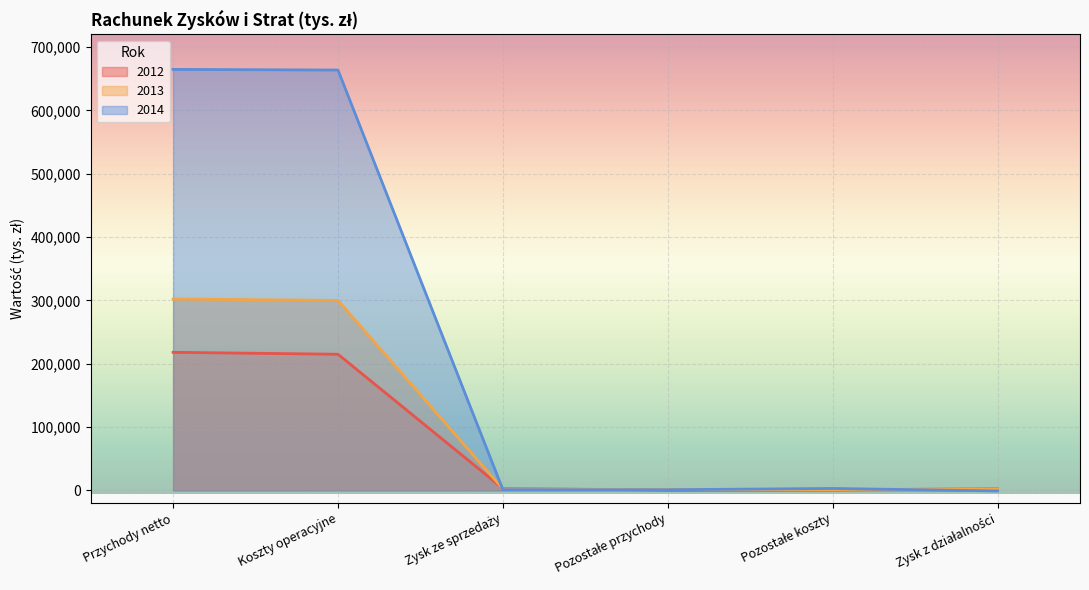

What is the value of the 2012 point at the 5th from the left?

689.8